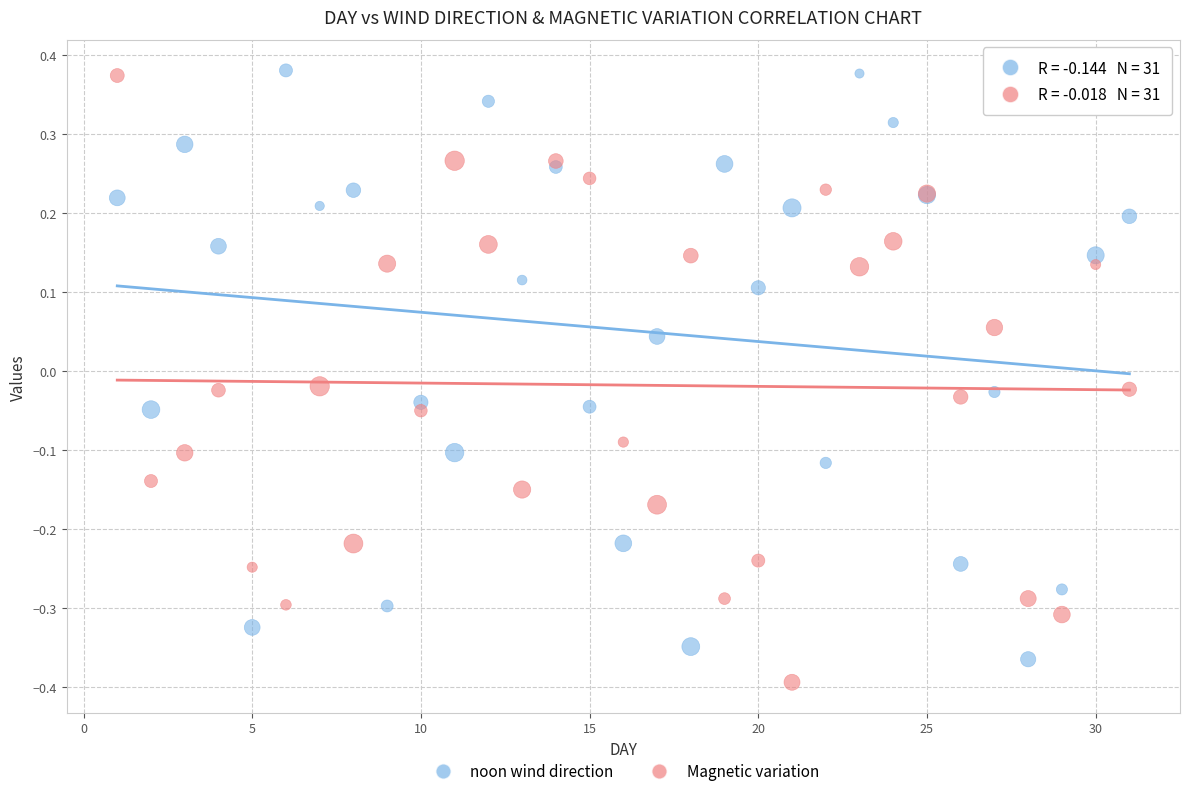

What is the X range (max minus min) for the scatter plot?

30.0